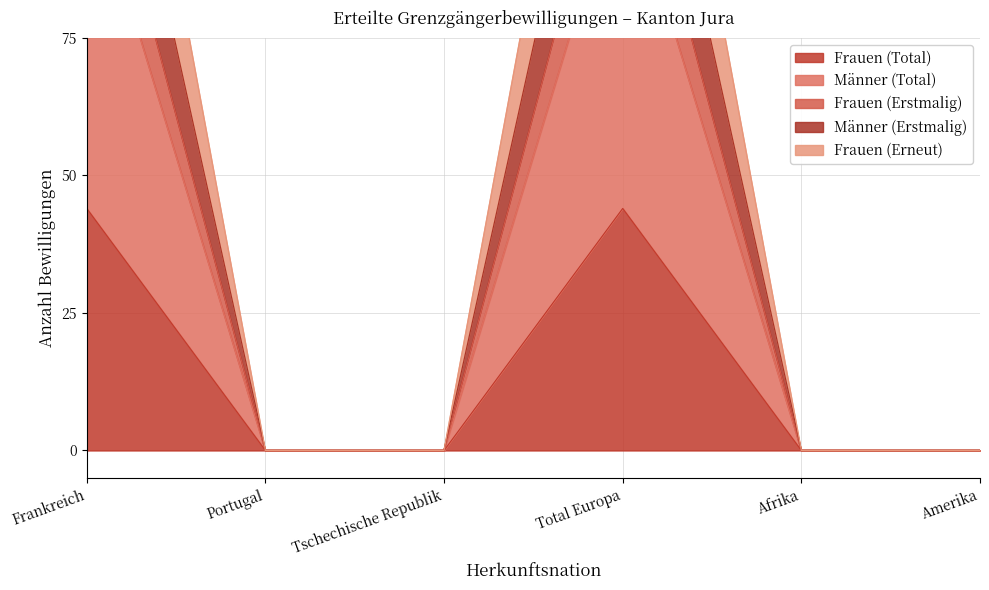

Reading right to left, what are all the values shown in this chart?

Frauen (Total): Amerika=0	Afrika=0	Total Europa=44	Tschechische Republik=0	Portugal=0	Frankreich=44
Männer (Total): Amerika=0	Afrika=0	Total Europa=107	Tschechische Republik=0	Portugal=0	Frankreich=107
Frauen (Erstmalig): Amerika=0	Afrika=0	Total Europa=122	Tschechische Republik=0	Portugal=0	Frankreich=122
Männer (Erstmalig): Amerika=0	Afrika=0	Total Europa=147	Tschechische Republik=0	Portugal=0	Frankreich=147
Frauen (Erneut): Amerika=0	Afrika=0	Total Europa=176	Tschechische Republik=0	Portugal=0	Frankreich=176